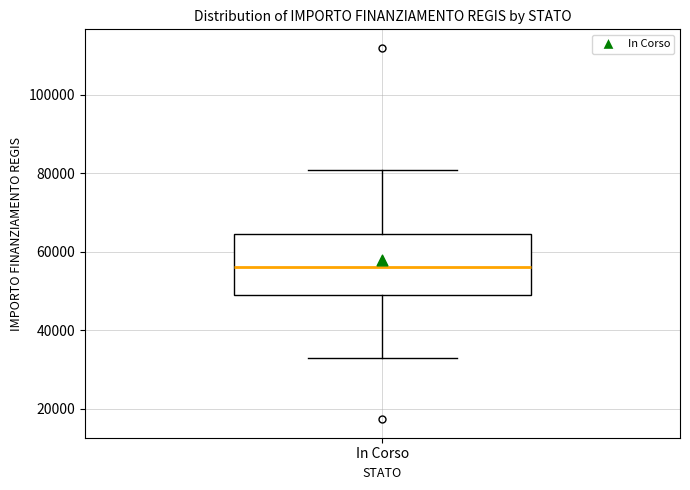

Read this box plot against the y-axis: the position of the median line, the range covered by the box, and the ends of both whiskers. The values are not printed on the chart, so give them approximately, as read against the axis.

median 56000, box 50000 to 64000, whiskers 32000 to 80000